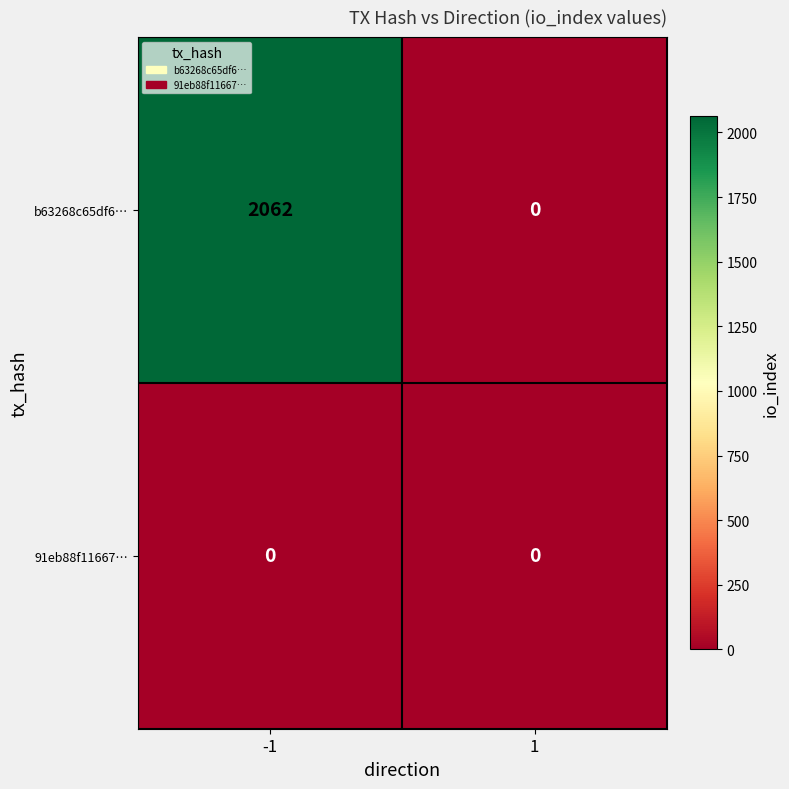

Rank the series by their maximum value, from lowest to highest.

91eb88f11667…, b63268c65df6…